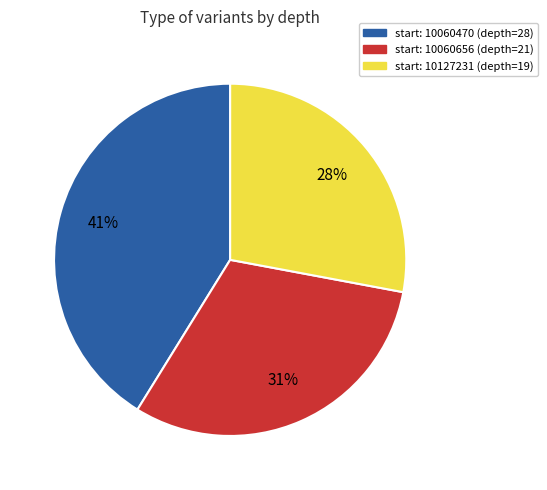

Which category has the smallest portion of the pie?

start: 10127231 (depth=19)